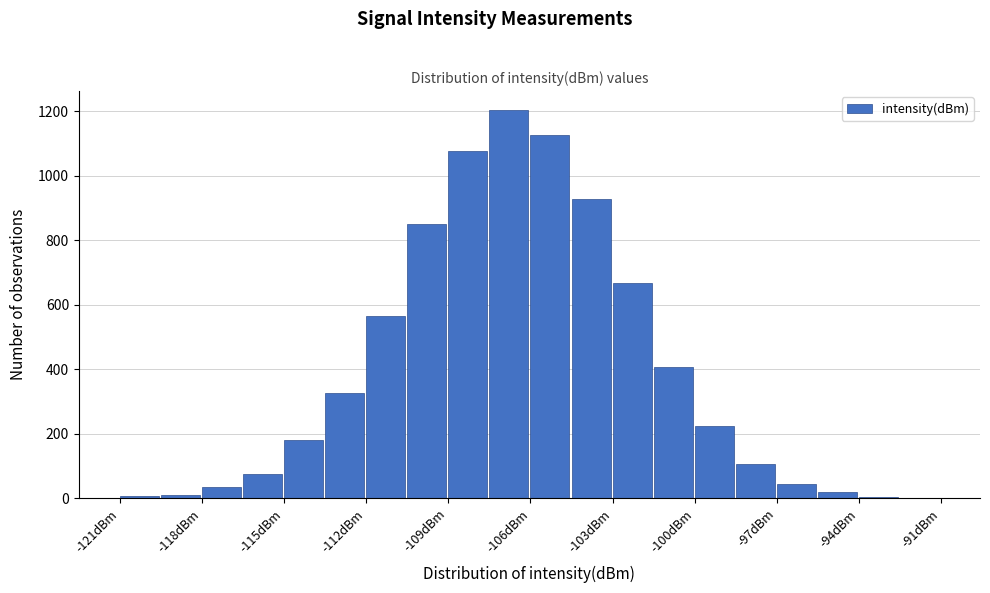

Around what value on the x-axis is the tallest bar? Give the approximate position of its centre, as read against the axis.

-107.0